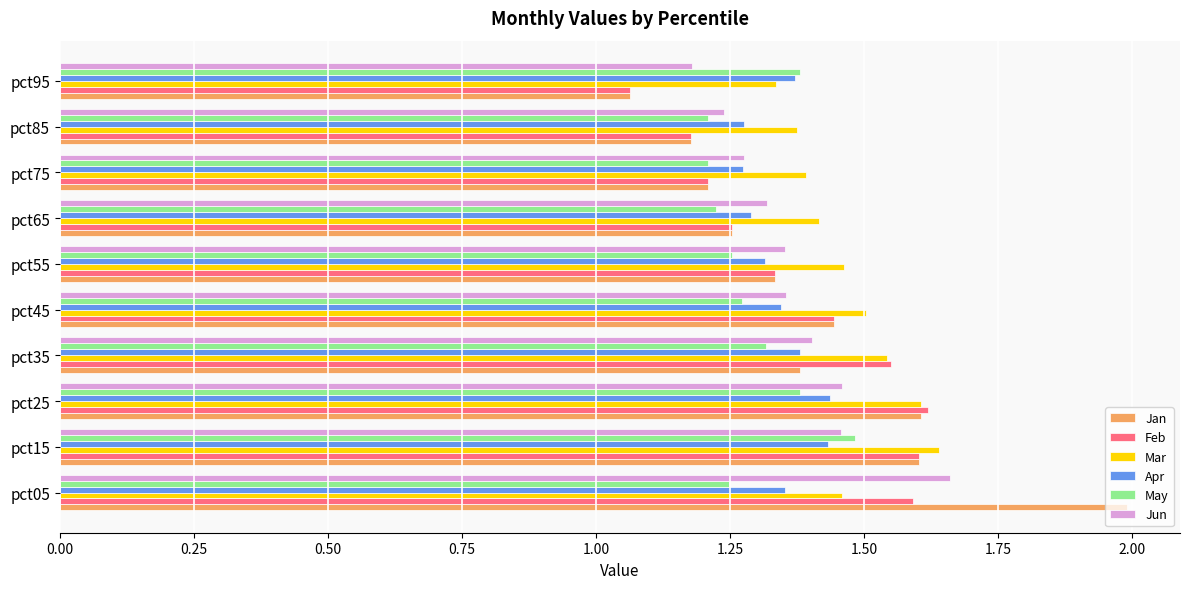

Is the value of Jun at pct25 greater than the value of Mar at pct45?

No